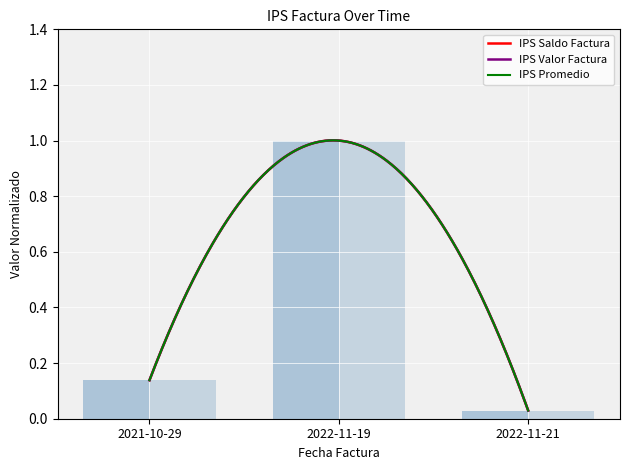

What is the sum of the IPS Saldo Factura values at 2022-11-21 and 2021-10-29?

0.2